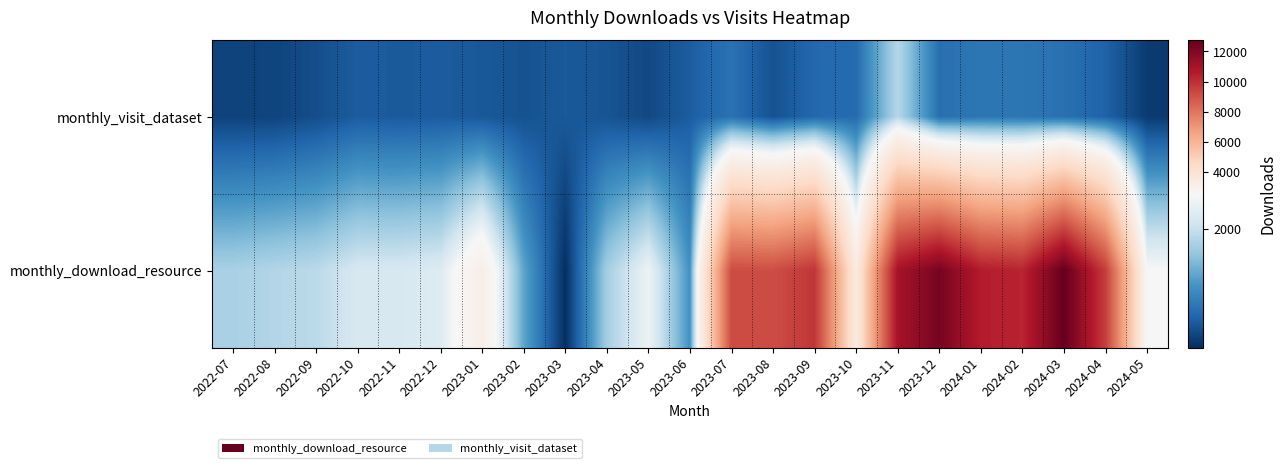

Reading left to right, extract all data points from this chart.

monthly_visit_dataset: 2022-07=283	2022-08=293	2022-09=378	2022-10=515	2022-11=495	2022-12=510	2023-01=476	2023-02=414	2023-03=484	2023-04=433	2023-05=333	2023-06=522	2023-07=732	2023-08=415	2023-09=632	2023-10=657	2023-11=1855	2023-12=705	2024-01=776	2024-02=774	2024-03=713	2024-04=570	2024-05=211
monthly_download_resource: 2022-07=1757	2022-08=1834	2022-09=1898	2022-10=2154	2022-11=2159	2022-12=2235	2023-01=3182	2023-02=1263	2023-03=97	2023-04=1714	2023-05=2428	2023-06=1064	2023-07=9187	2023-08=9149	2023-09=9833	2023-10=3433	2023-11=10990	2023-12=12275	2024-01=10561	2024-02=10318	2024-03=12722	2024-04=9607	2024-05=2557